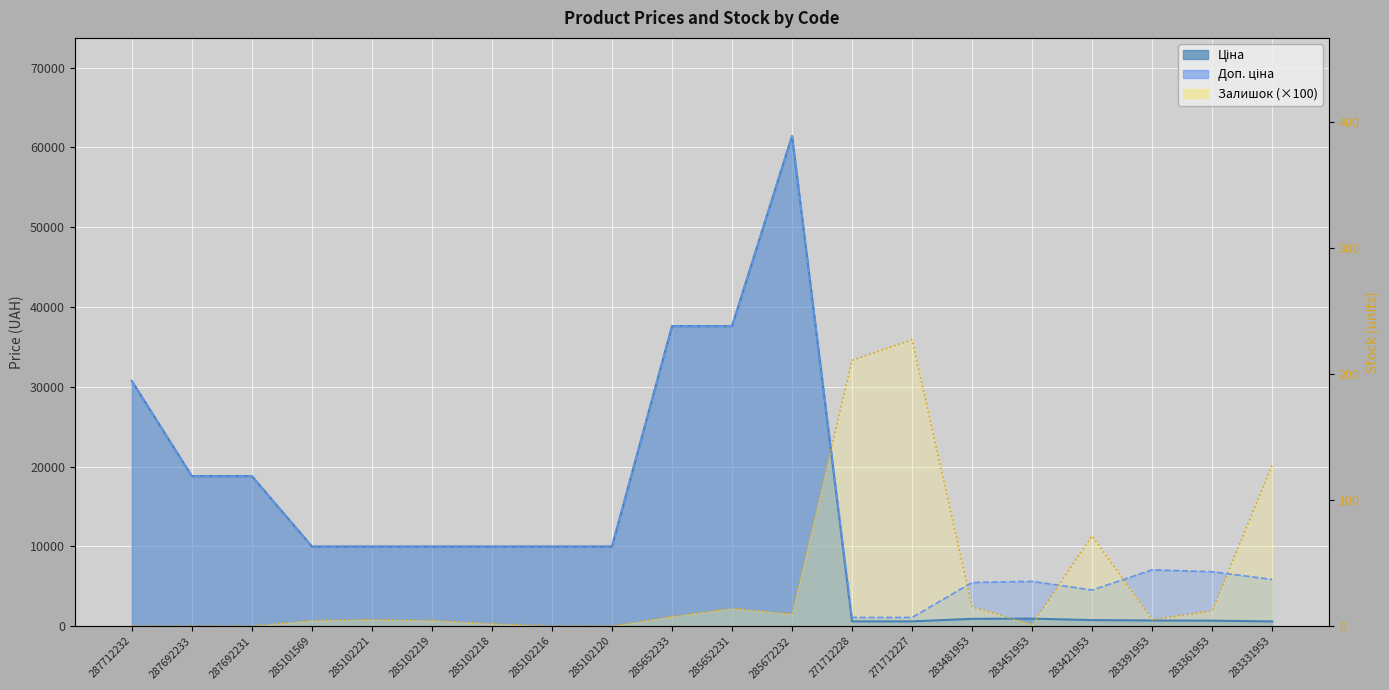

At which label does Залишок first exceed 800?

285652233